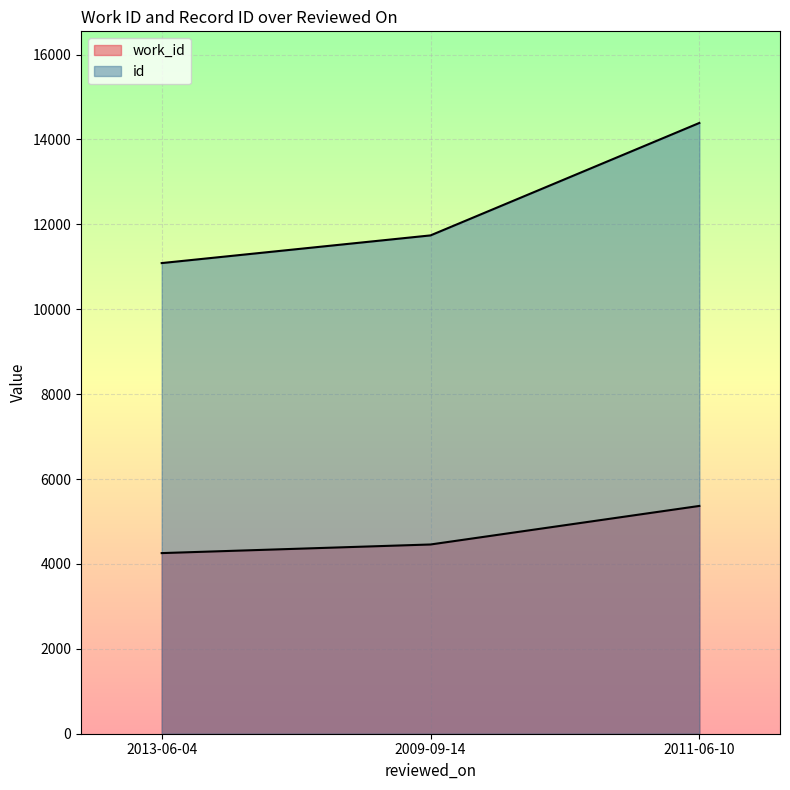

What is the label of the 2nd point from the right?

2009-09-14